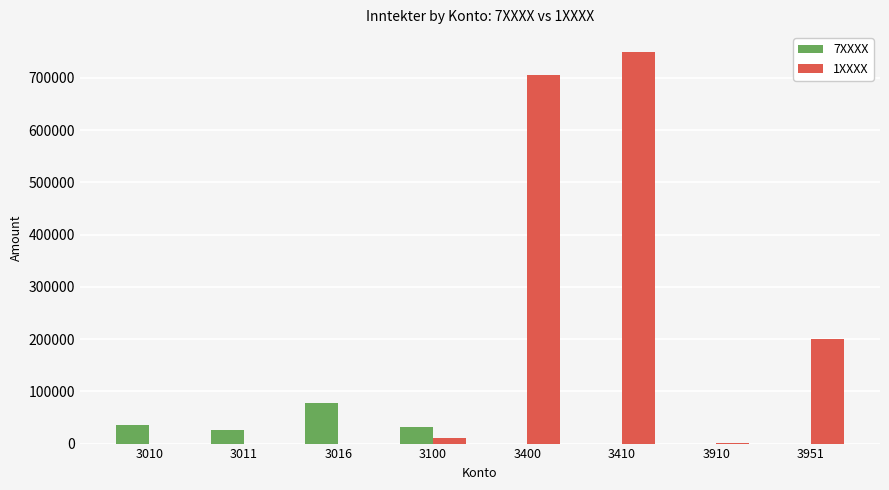

How many groups of bars are there?

8